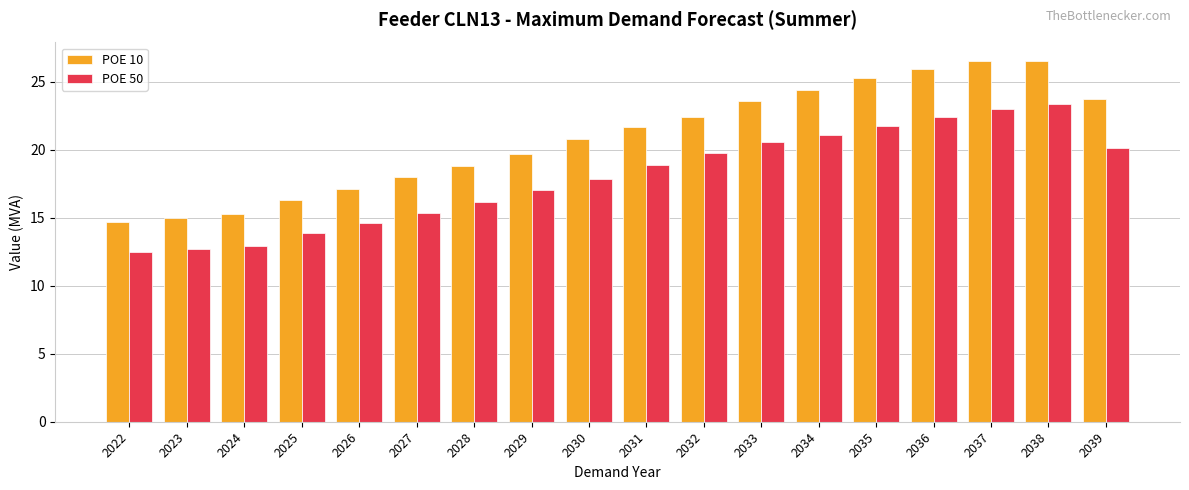

What is the value of the POE 50 bar at the 12th from the left?

20.6